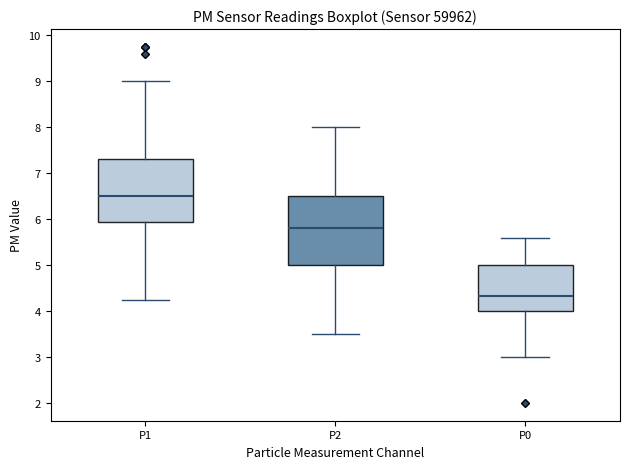

Where does the upper whisker of the box for P2 end on the y-axis? The values are not printed on the chart, so give them approximately, as read against the axis.

8.0